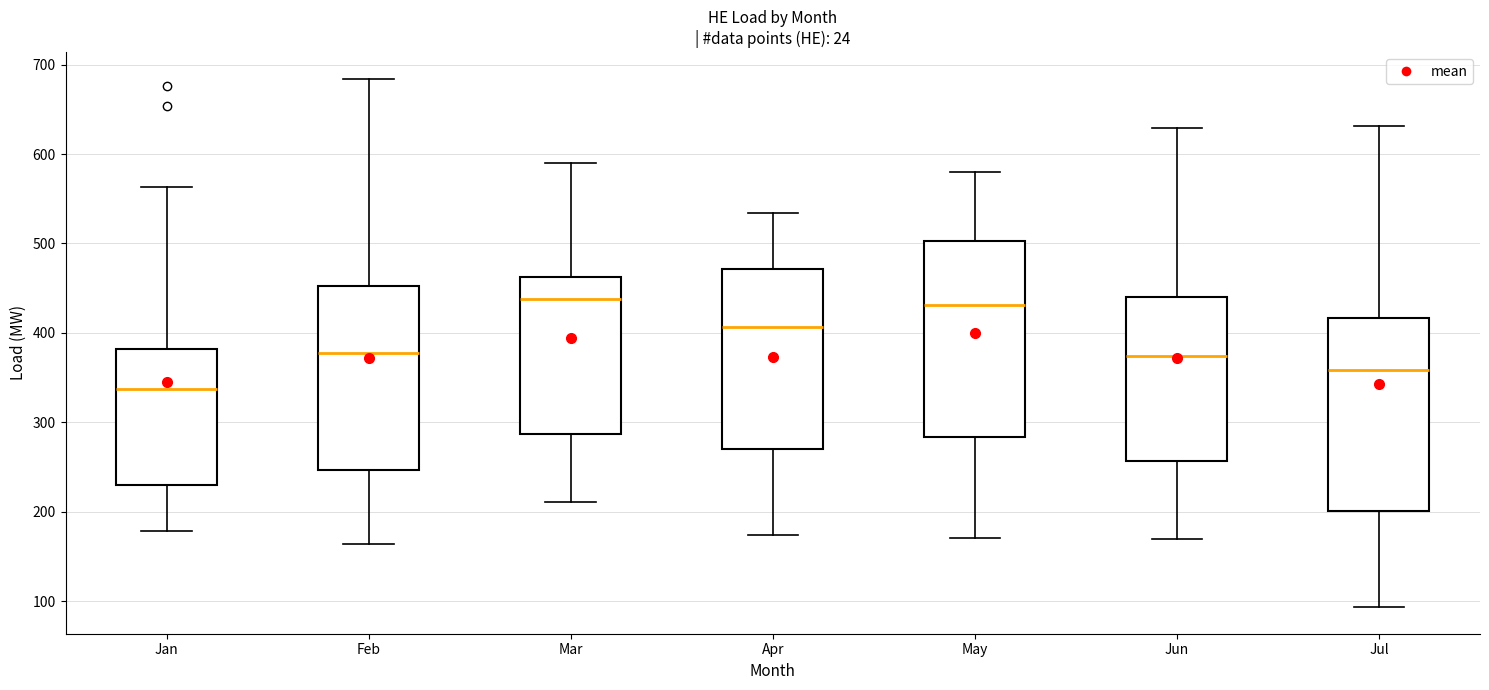

Which box has the lowest median line?

Jan